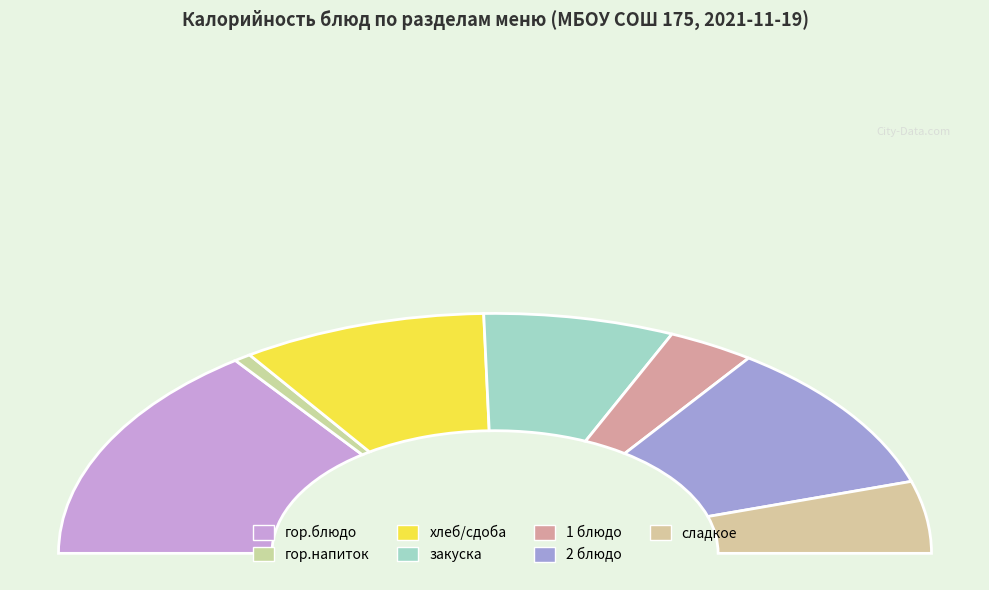

Rank the categories by value from lowest to highest.

гор.напиток, 1 блюдо, сладкое, закуска, хлеб/сдоба, 2 блюдо, гор.блюдо